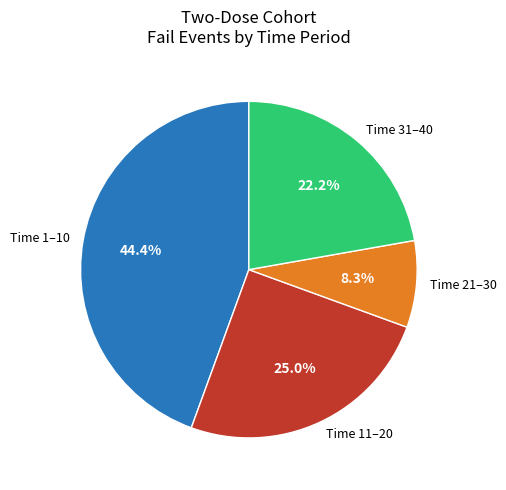

Is there a majority slice in this chart?

No